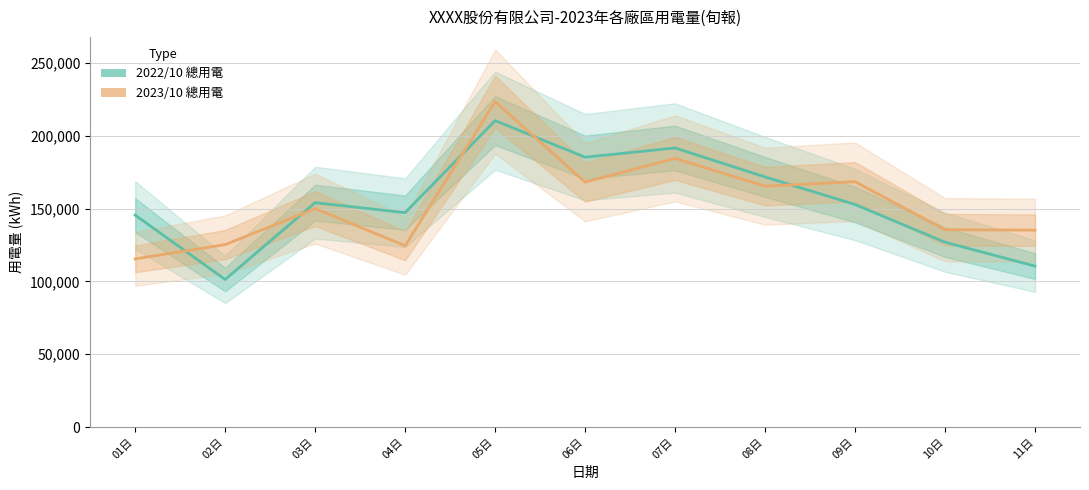

What is the total value across all series at 10日?

262533.0